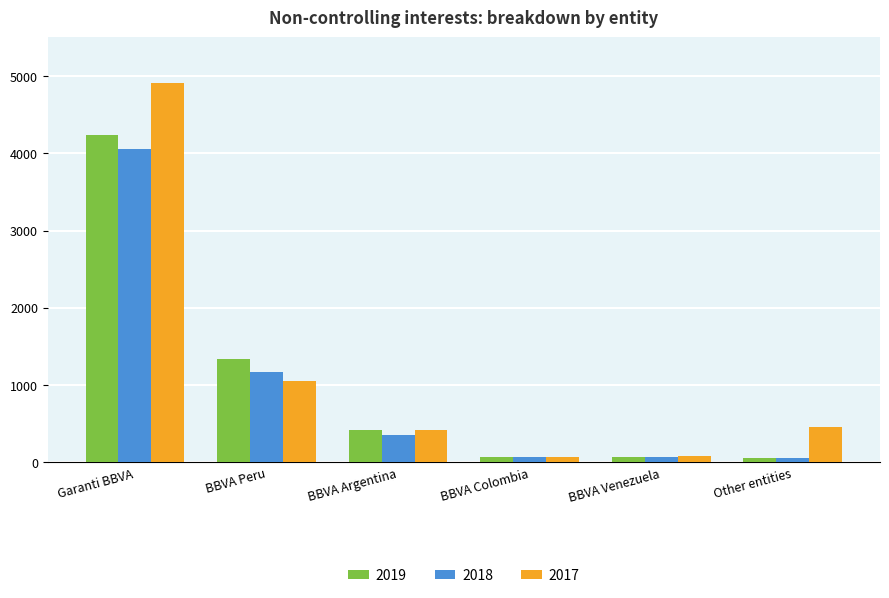

At which category is the sum across all series the highest?

Garanti BBVA